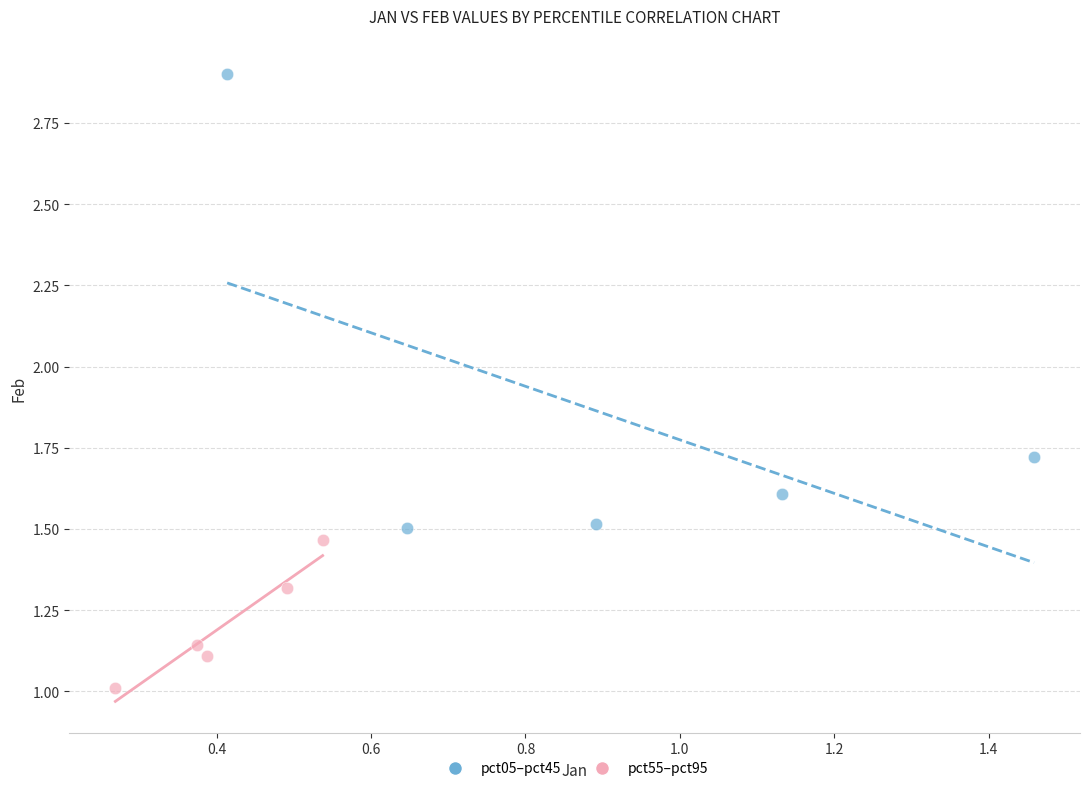

Which series contains the lowest Y value?

pct55–pct95